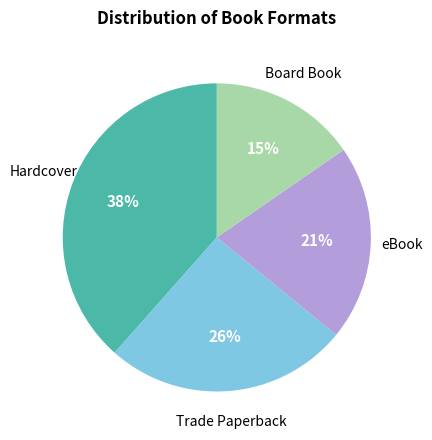

Which has a higher value, Hardcover or Trade Paperback?

Hardcover